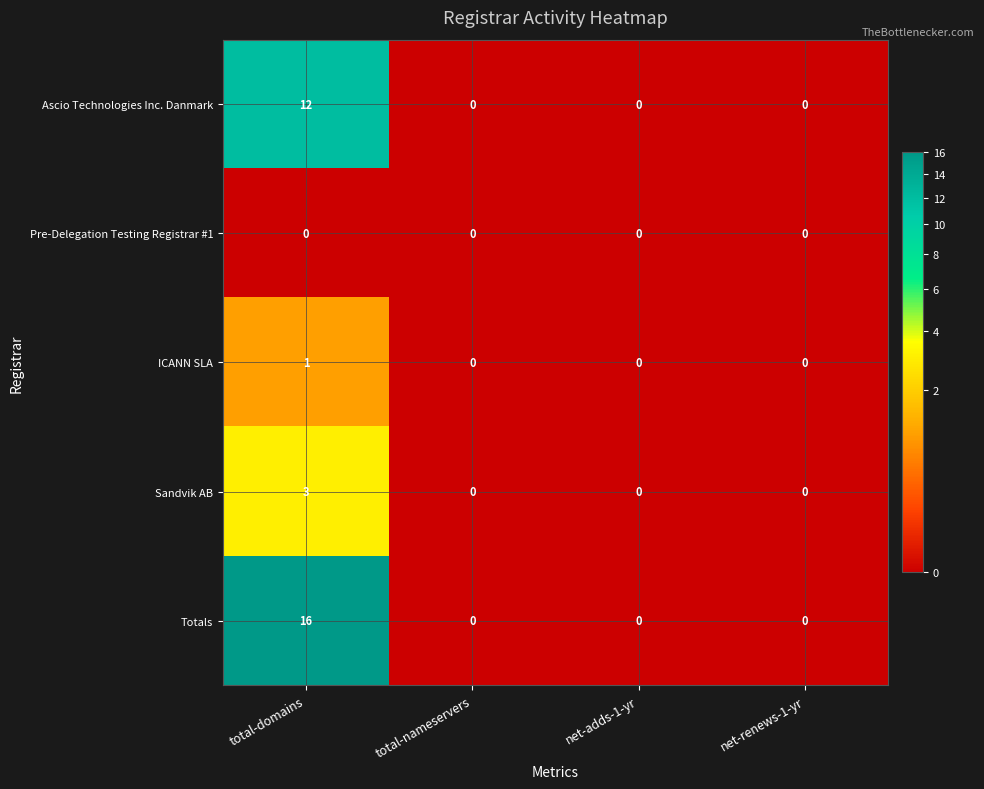

What is the maximum value shown in the chart?

16